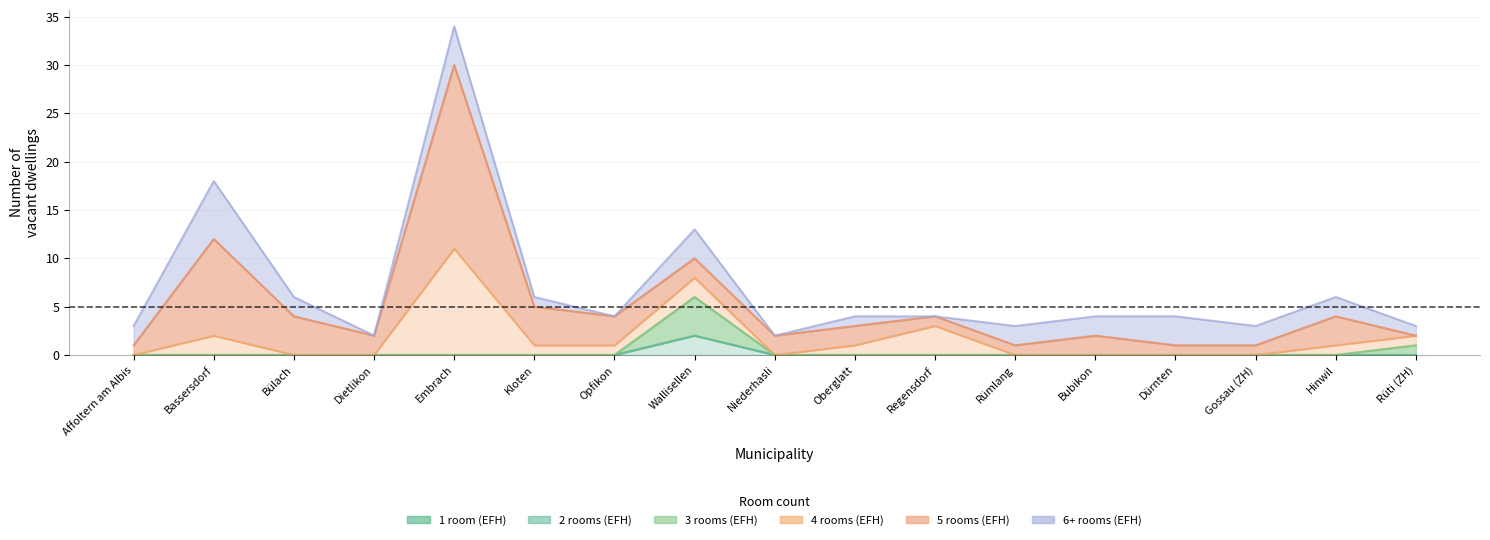

What is the greatest value displayed?

19